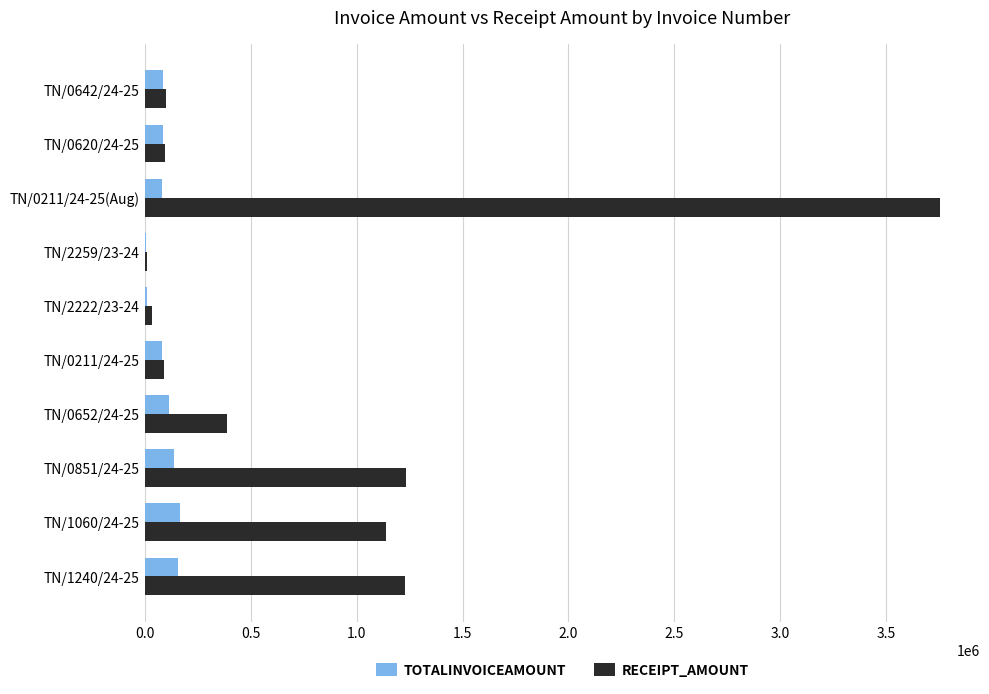

The value of RECEIPT_AMOUNT at TN/1240/24-25 is 712374. True or false?

False